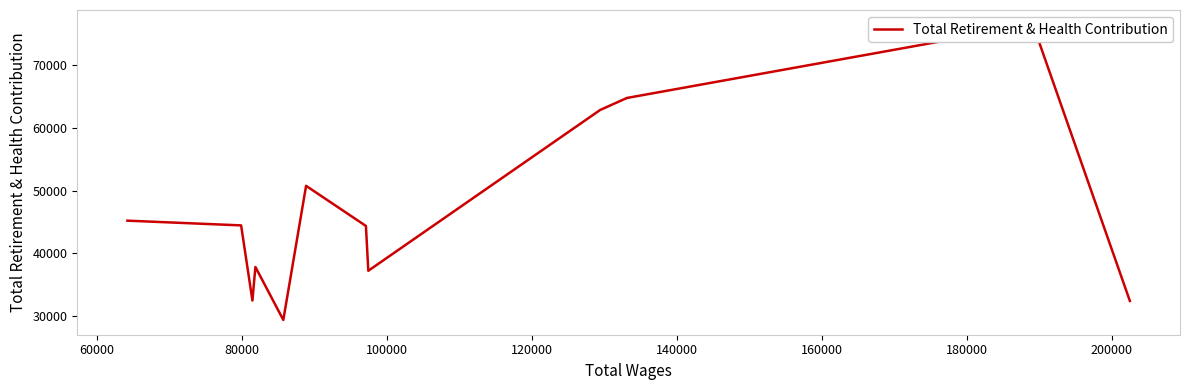

How many points are higher than both their immediate neighbors (excluding endpoints)?

3